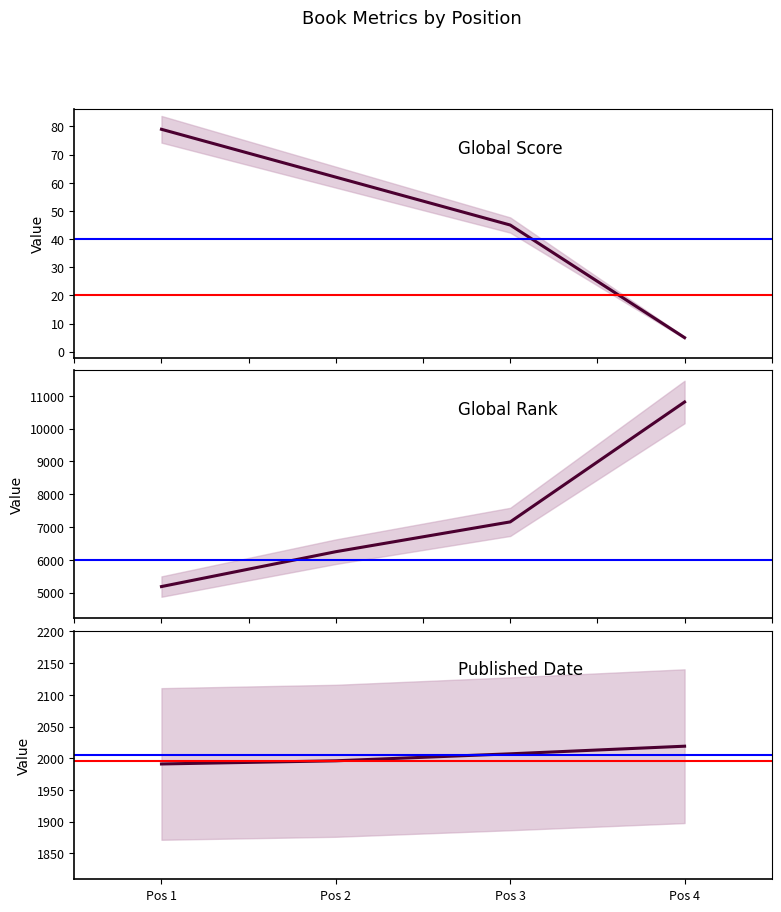

True or false: Global Rank and Published Date cross at least once.

False